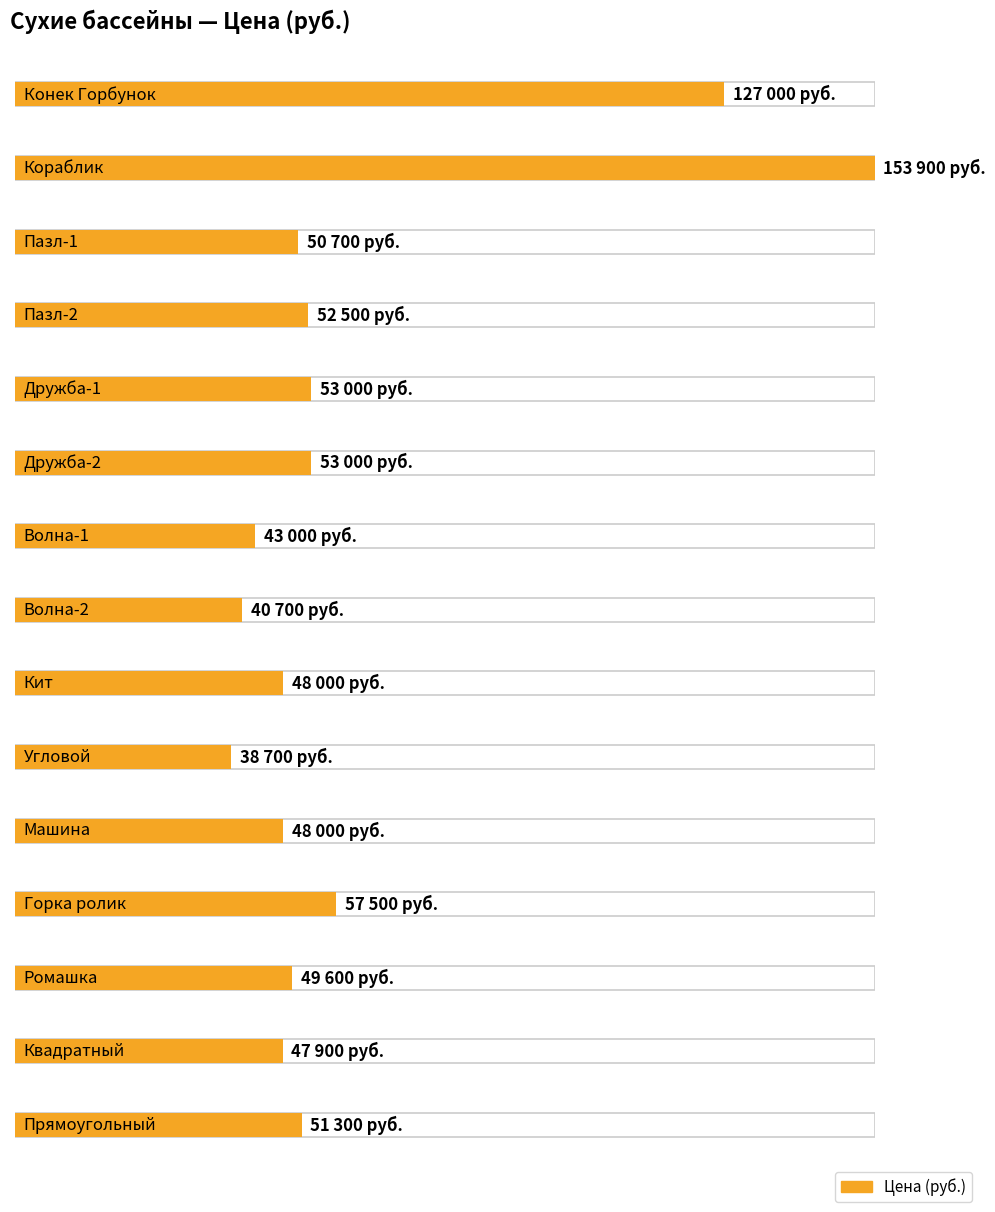

Reading right to left, extract all data points from this chart.

Прямоугольный=51300	Квадратный=47900	Ромашка=49600	Горка ролик=57500	Машина=48000	Угловой=38700	Кит=48000	Волна-2=40700	Волна-1=43000	Дружба-2=53000	Дружба-1=53000	Пазл-2=52500	Пазл-1=50700	Кораблик=153900	Конек Горбунок=127000